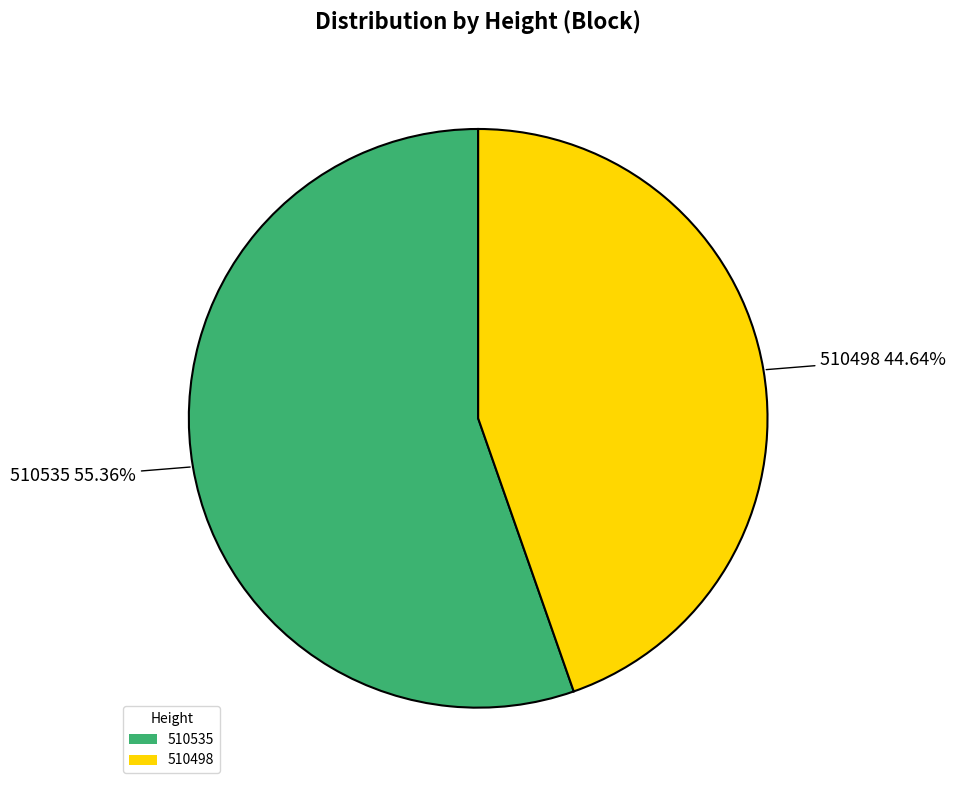

Count the number of slices in the pie.

2